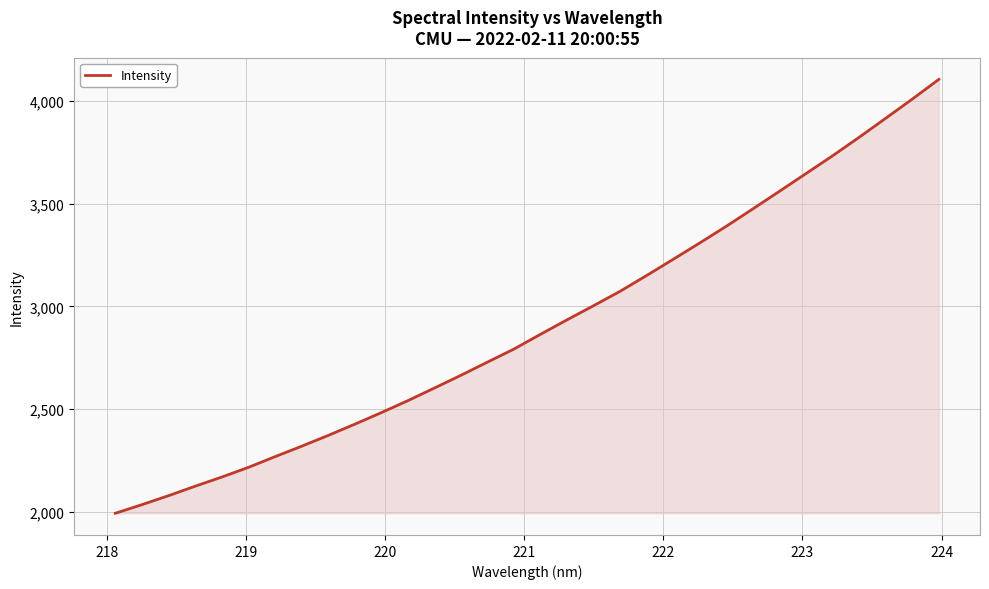

What is the difference between the maximum and minimum values?

2111.3